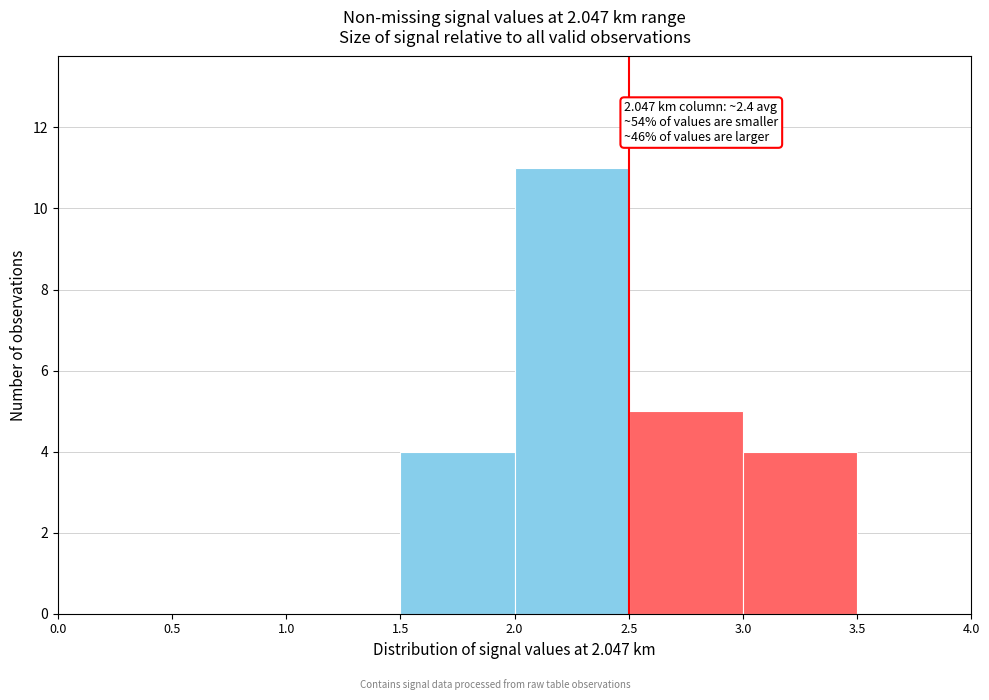

Which range on the x-axis has the tallest bar?

2.0 to 2.5